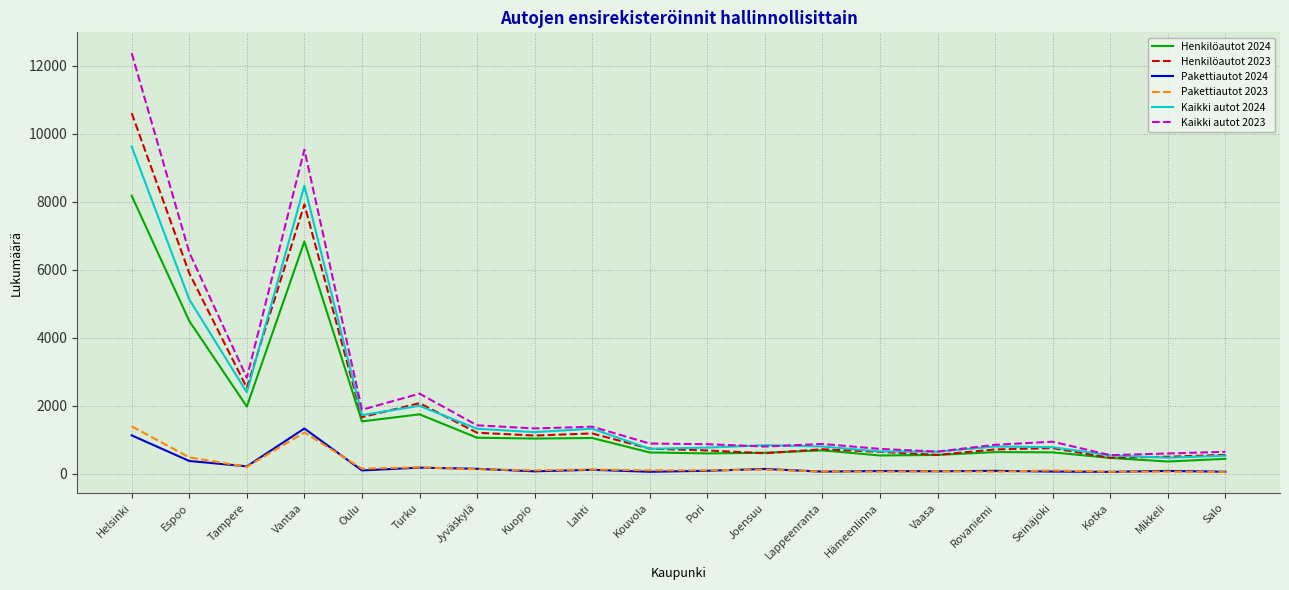

True or false: Pakettiautot 2024 has more than 2 points higher than both neighbors.

True